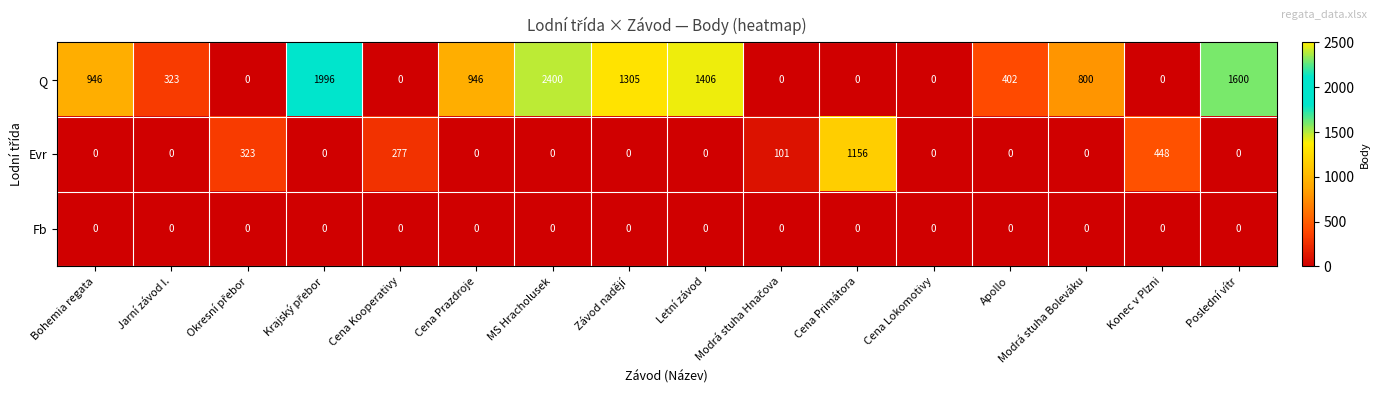

At which label does Evr reach its peak?

Cena Primátora